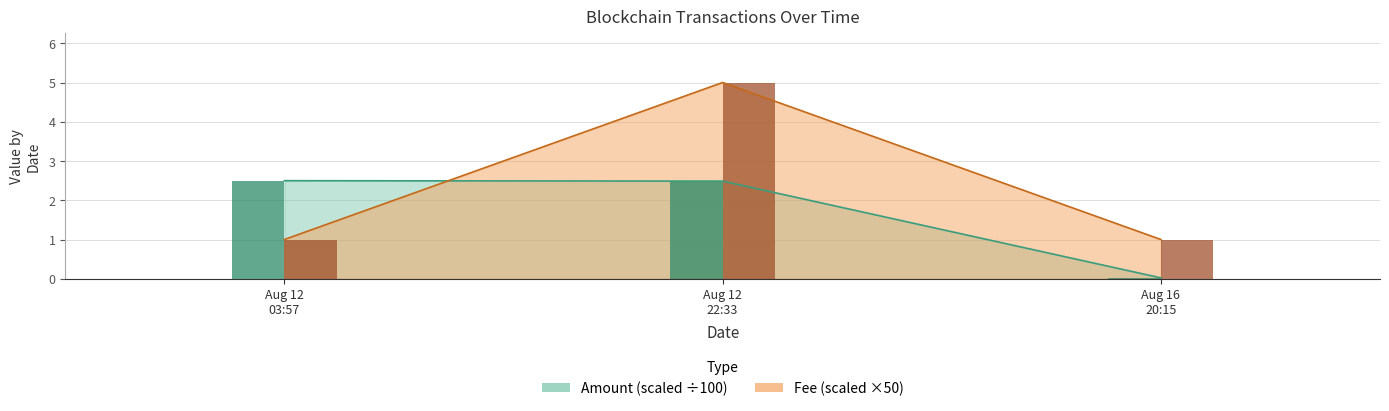

What is the spread (max minus min) of values at Aug 16
20:15?

1.0